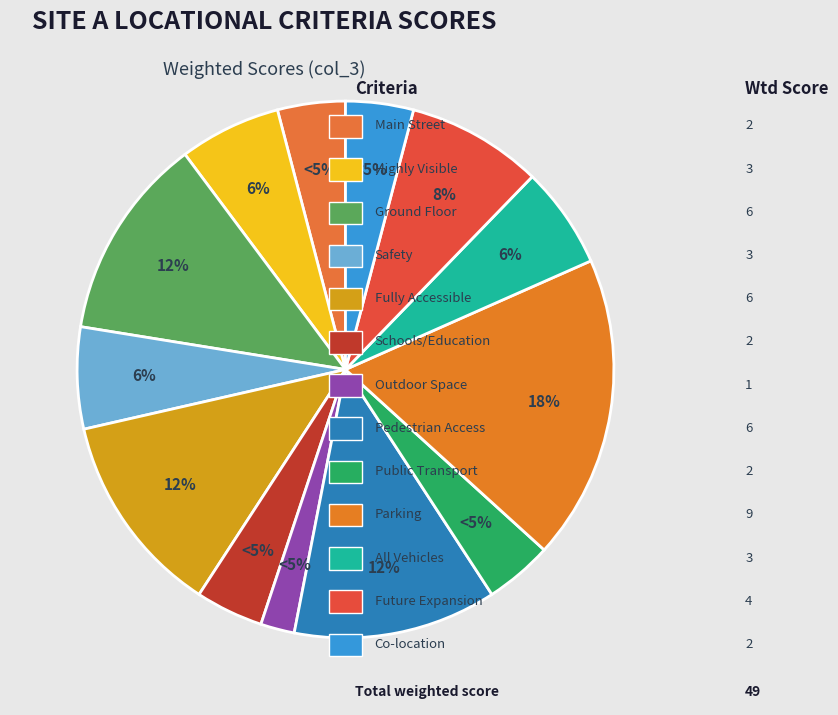

Combined, do CO-LOCATION OPPORTUNITIES and HIGHLY VISIBLE LOCATION account for over 50%?

No